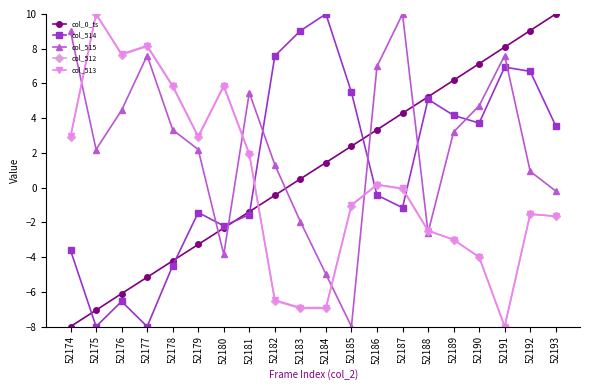

Which category has the lowest value in the col_515 series?

52185